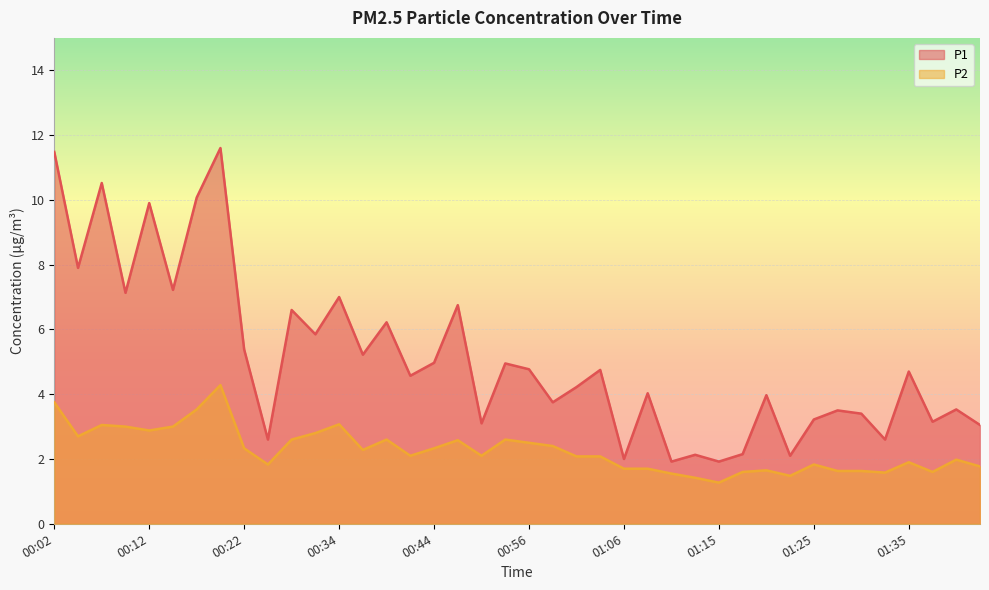

Which has a higher value, 00:46 or 00:10?

00:10